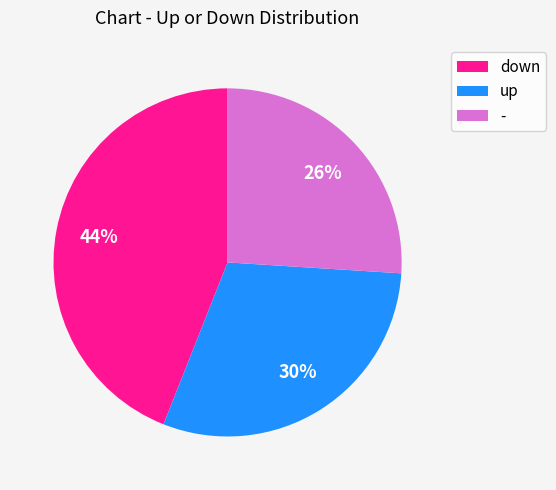

Does any single category account for the majority?

No